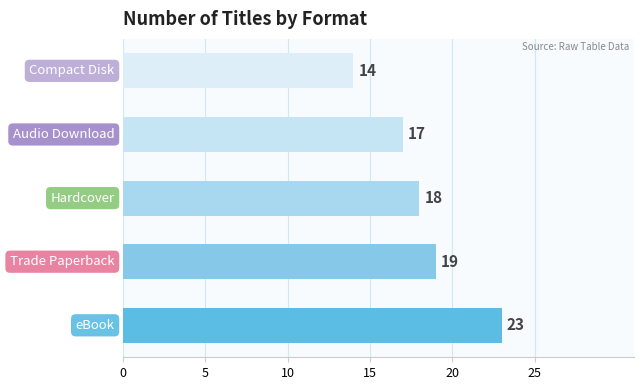

What is the sum of all values?

91